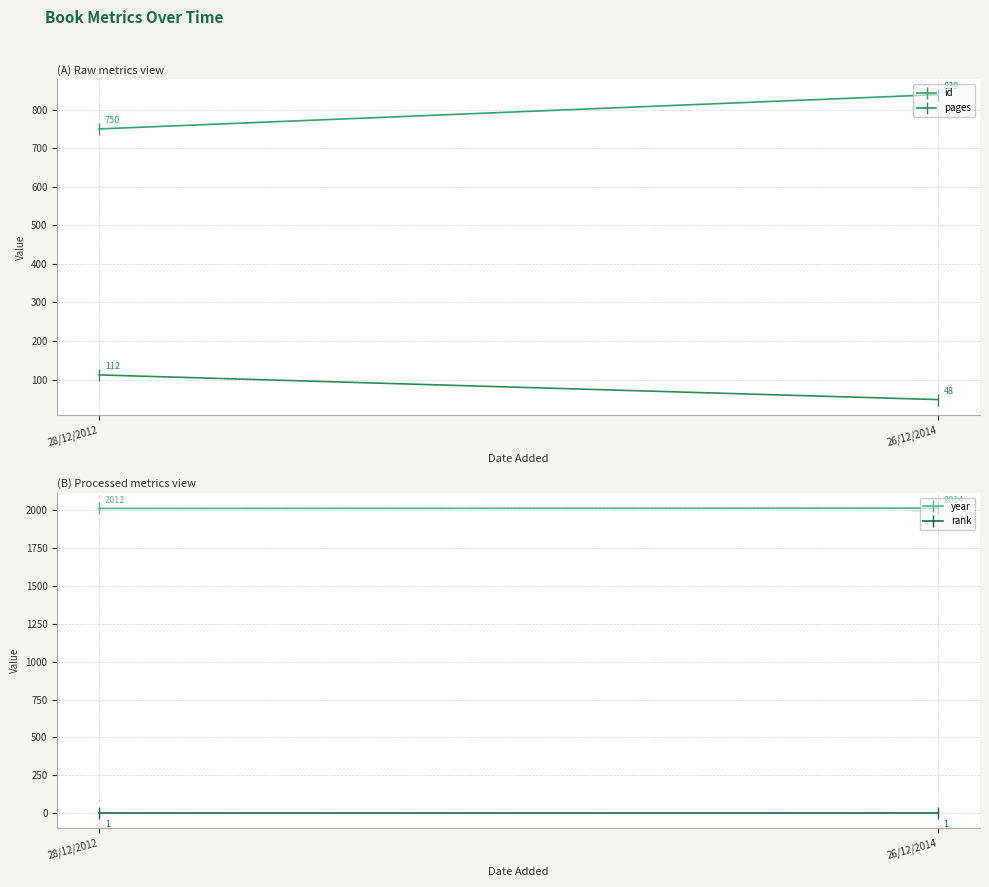

Which series has the widest spread of values?

id